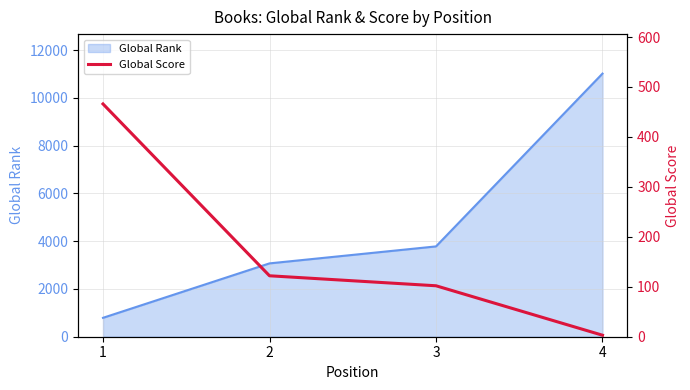

How many values are below 122?

2